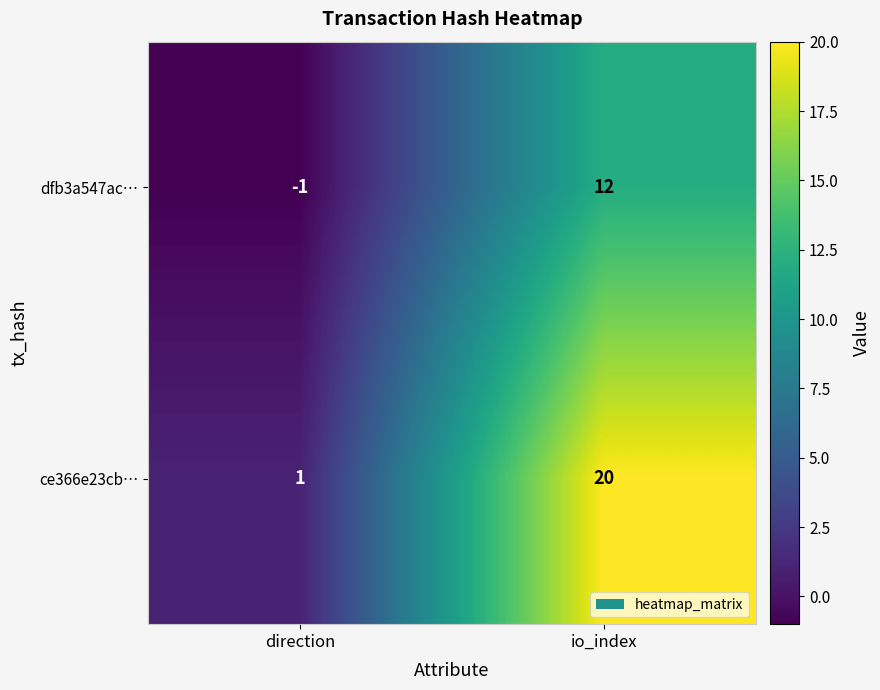

Which category has the lowest value in the dfb3a547ac… series?

direction